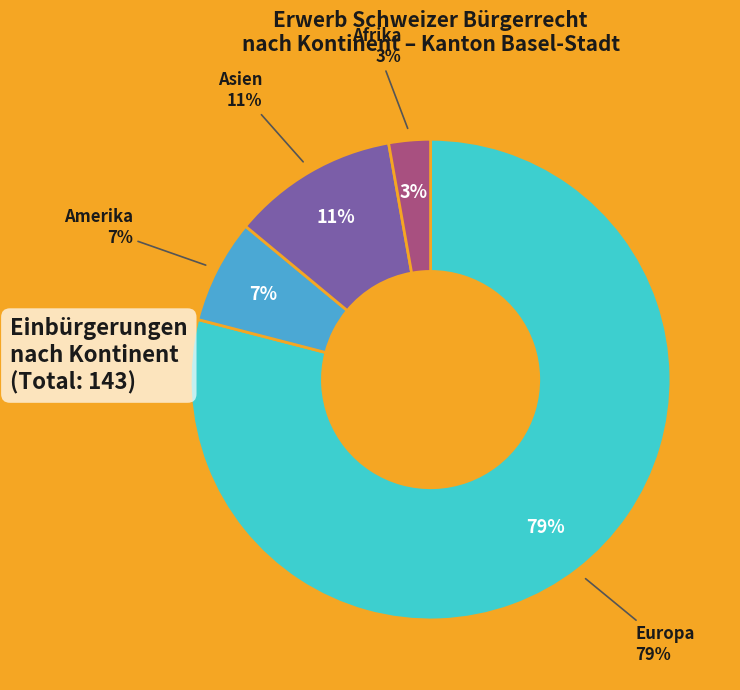

Which slice is the largest?

Europa